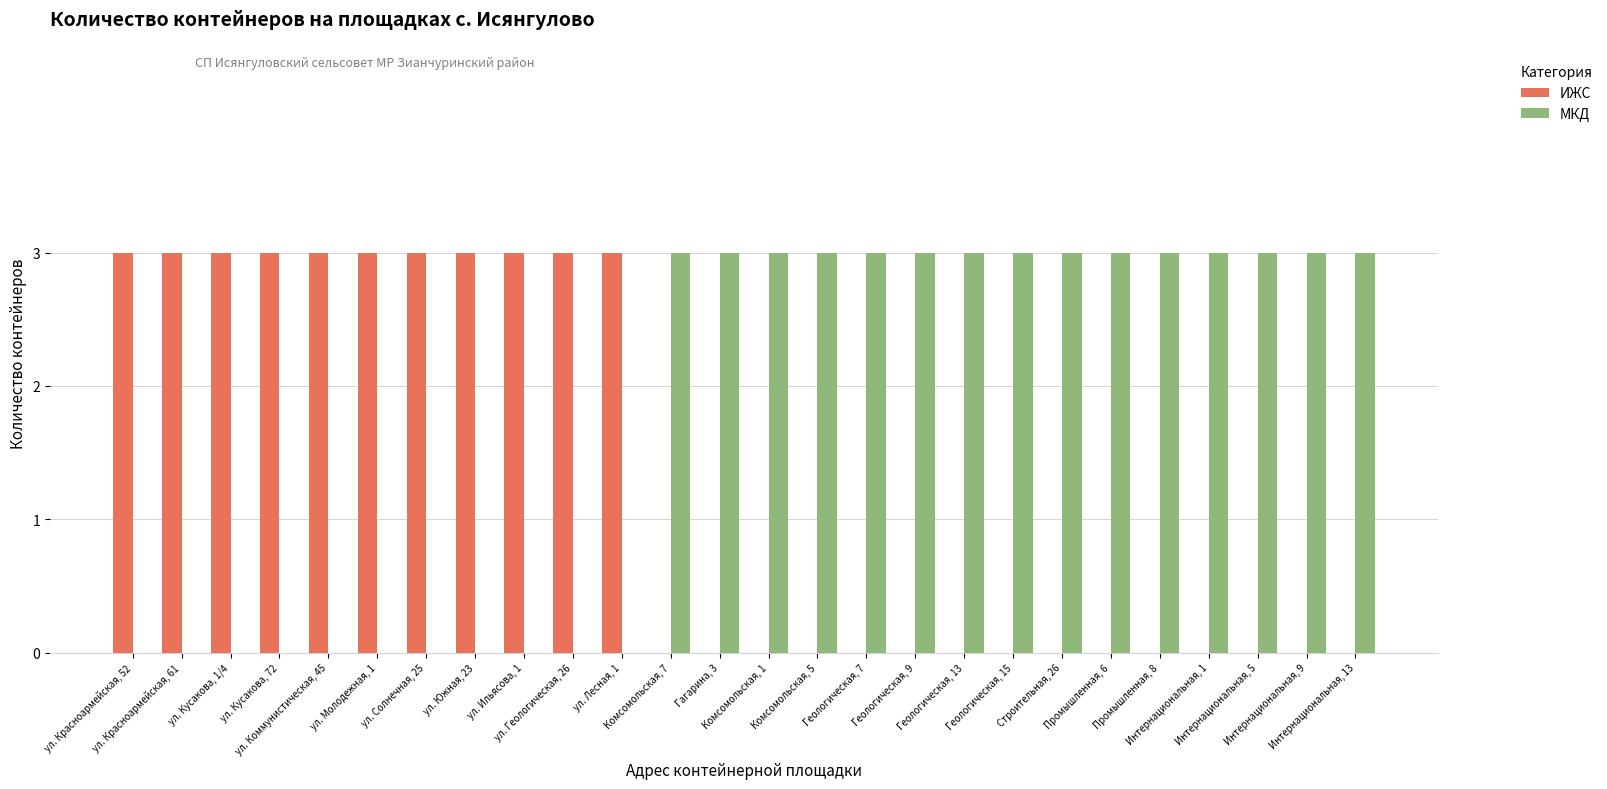

What is the maximum value shown in the chart?

3